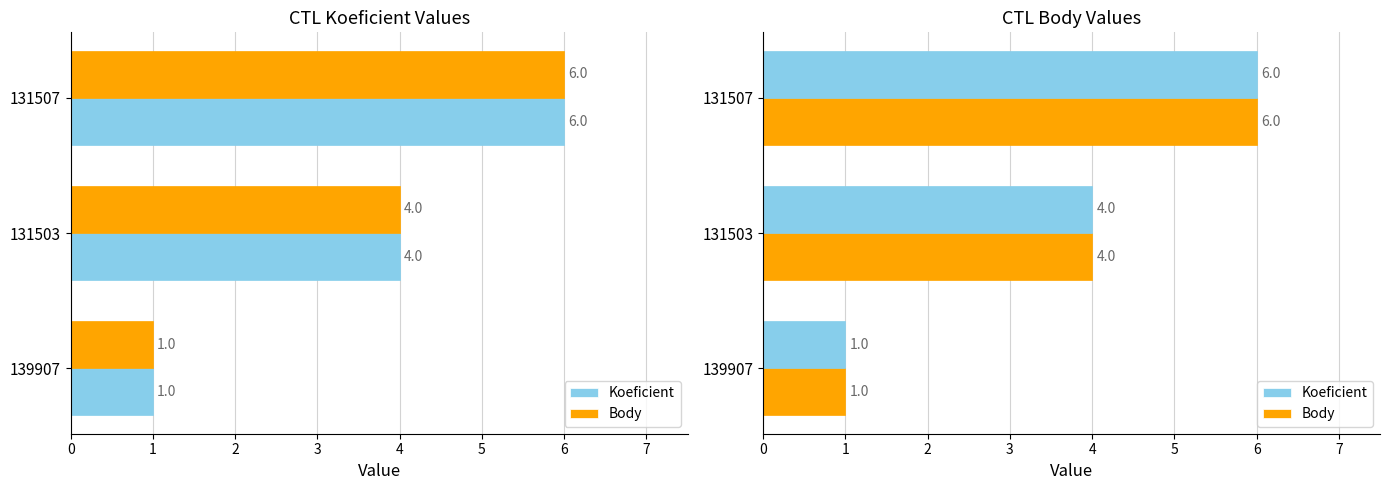

The Body series shows 0 at 139907. True or false?

False